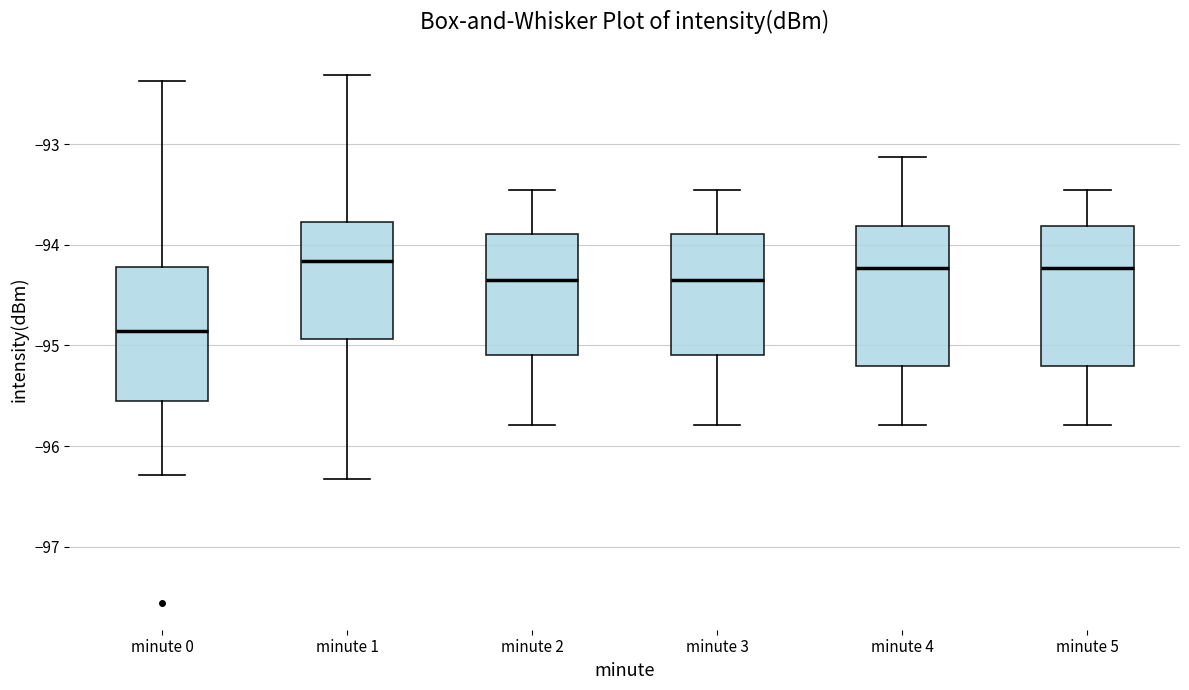

Which box has the lowest median line?

minute 0